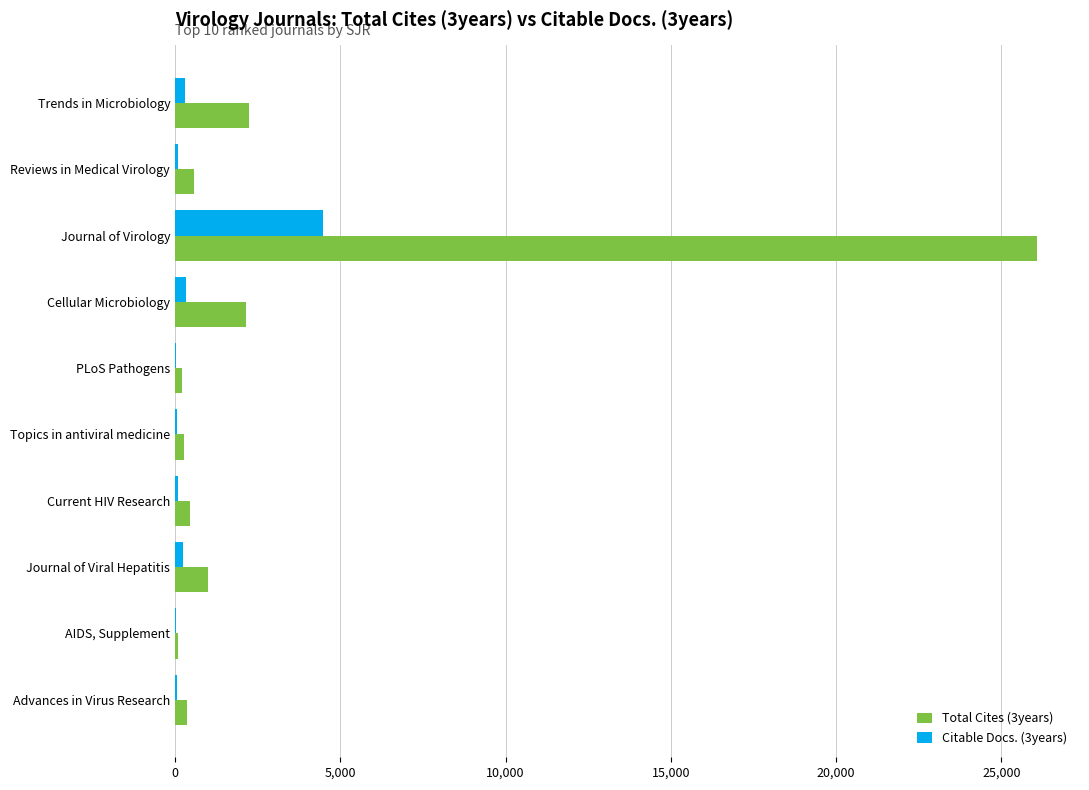

What is the greatest value displayed?

26073